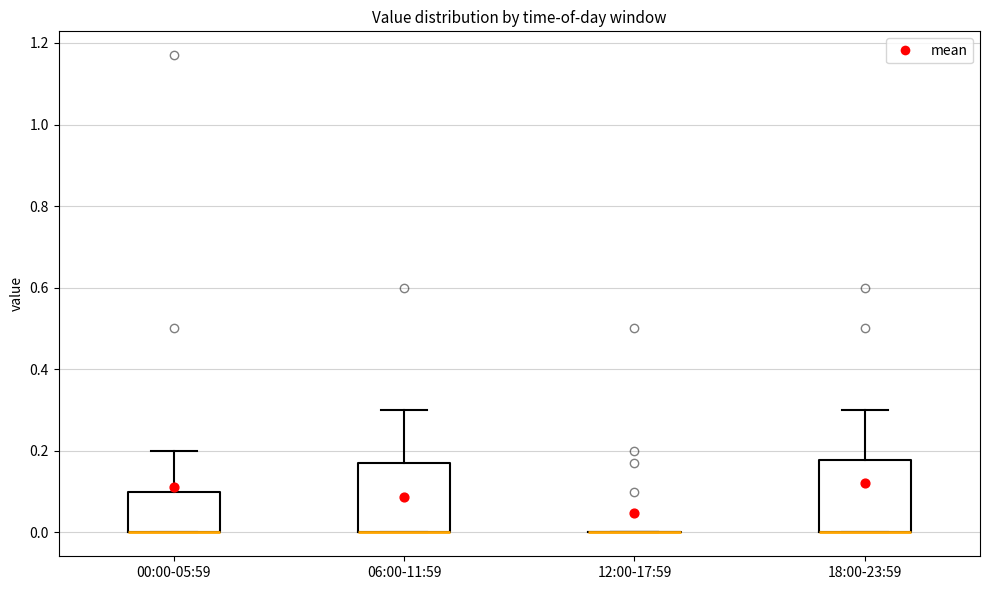

Reading left to right, transcribe this box plot: for each box, give where its median line is, the range the box spans, and where its two whiskers end, as read against the y-axis. The values are not printed on the chart, so give them approximately, as read against the axis.

00:00-05:59: median 0.00 (drawn on the box's lower edge), box 0.00 to 0.10, whiskers 0.00 to 0.20
06:00-11:59: median 0.00 (drawn on the box's lower edge), box 0.00 to 0.18, whiskers 0.00 to 0.30
12:00-17:59: box collapsed to a line at 0.00, whiskers 0.00 to 0.00
18:00-23:59: median 0.00 (drawn on the box's lower edge), box 0.00 to 0.18, whiskers 0.00 to 0.30